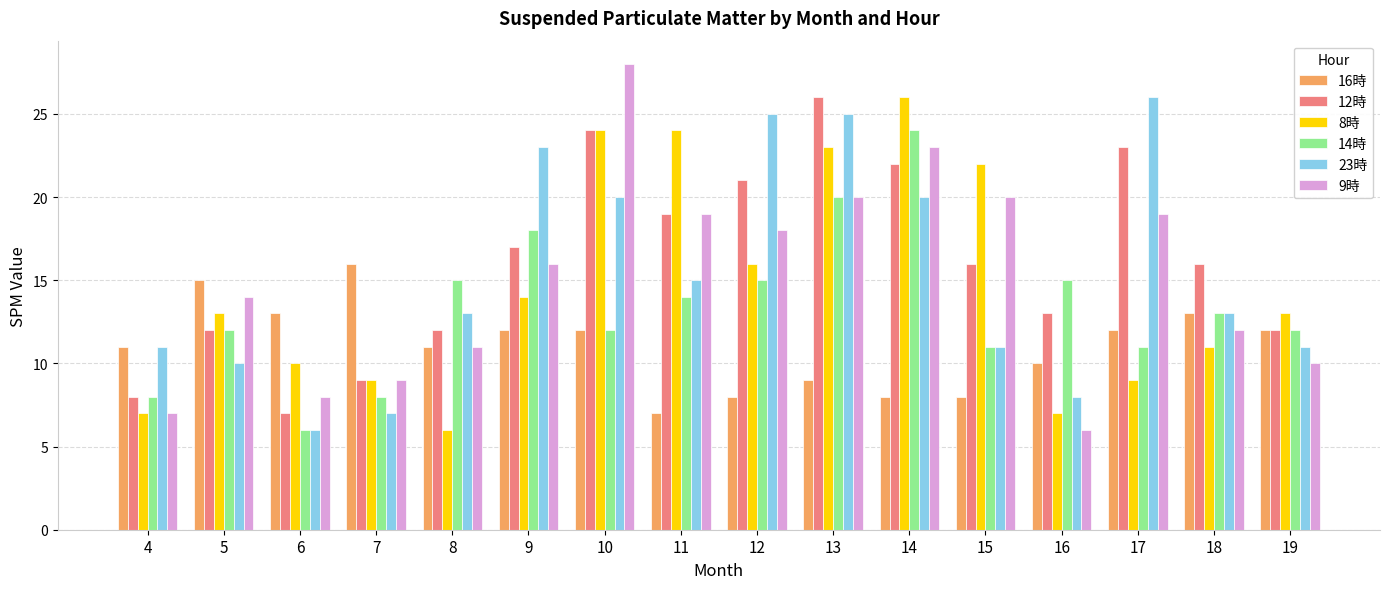

How many bars are there in total?

96